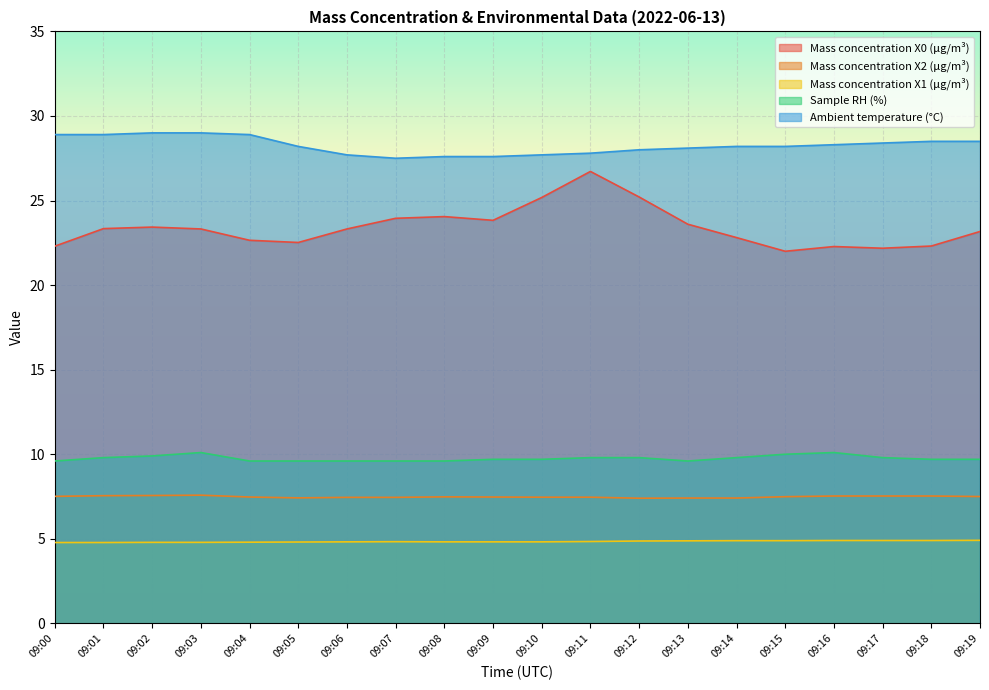

Between 09:04 and 09:14, which series saw the biggest shift?

Ambient temperature (°C)